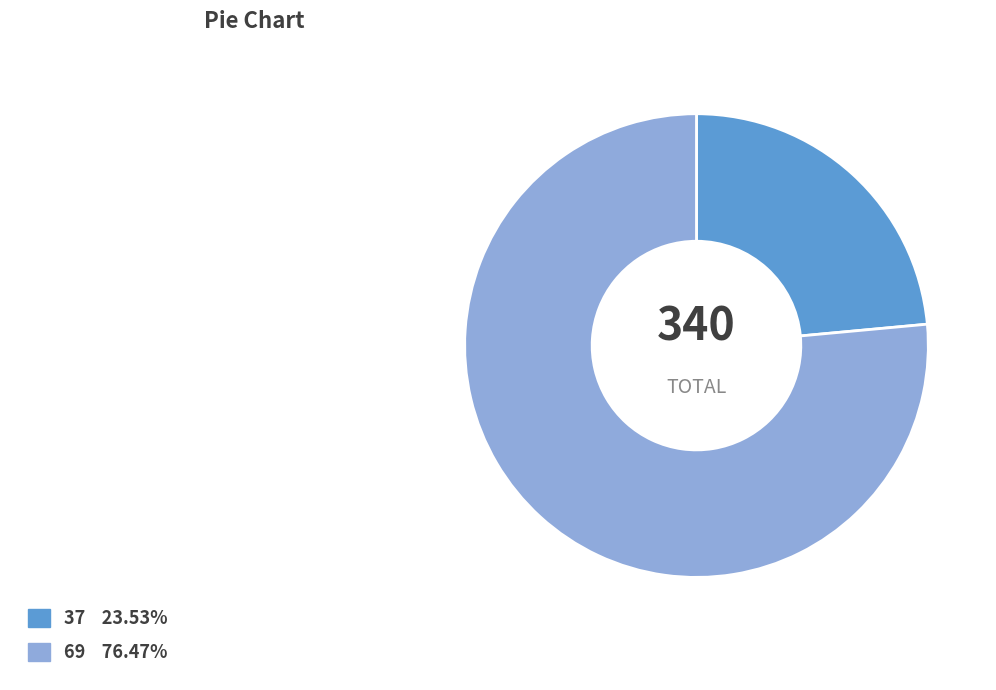

True or false: 69 accounts for 91% of the total.

False